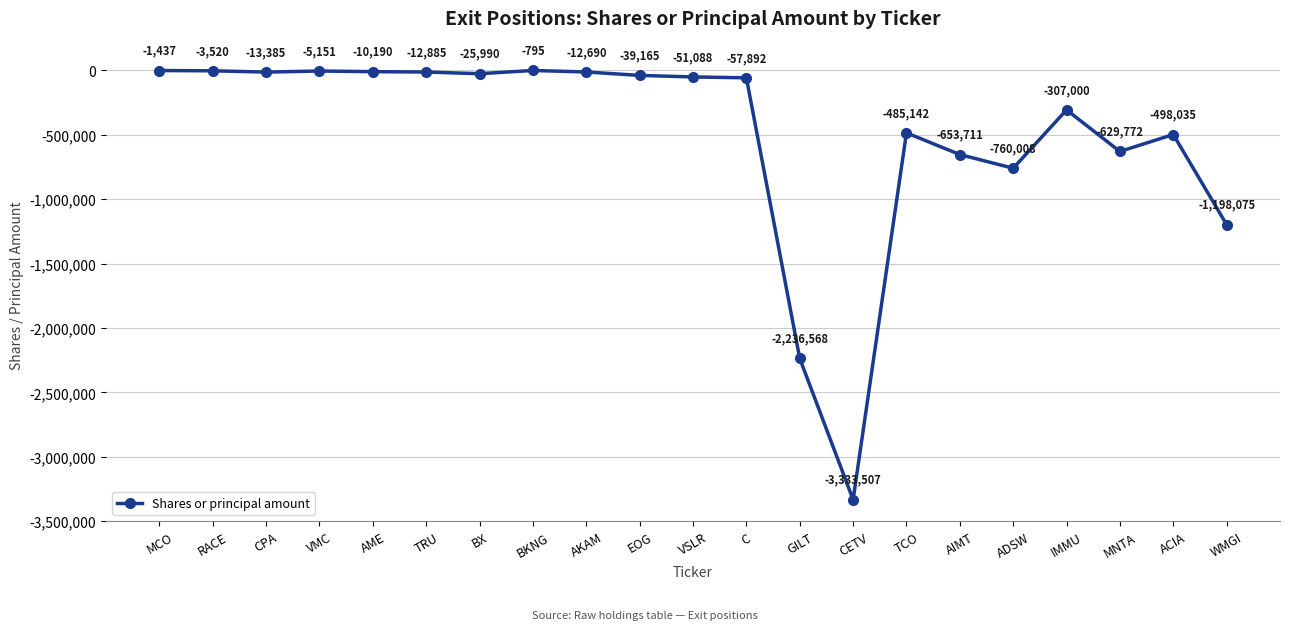

What is the difference between the second highest and minimum values?

3332070